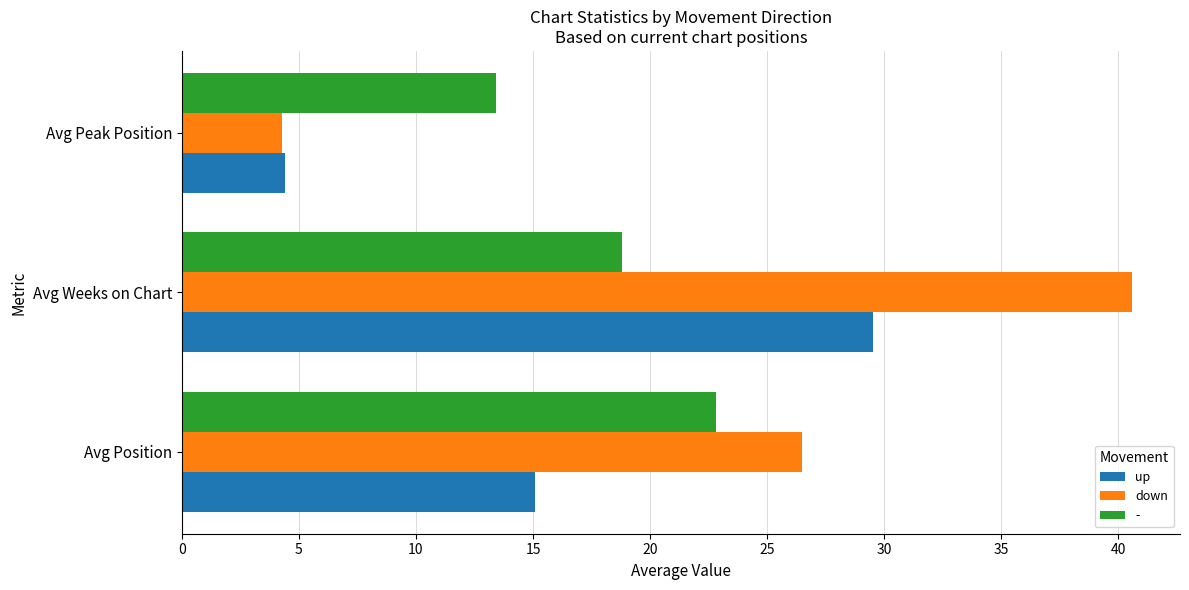

What is the sum of all down values?

71.4